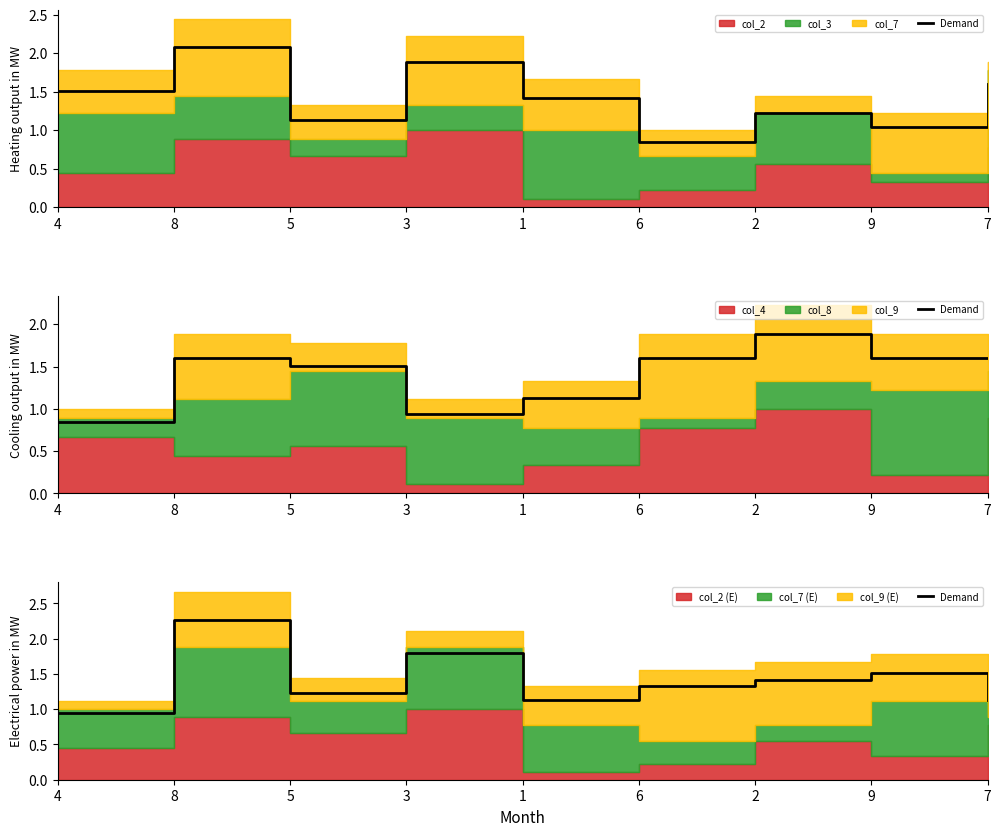

Where is the first local maximum?

8